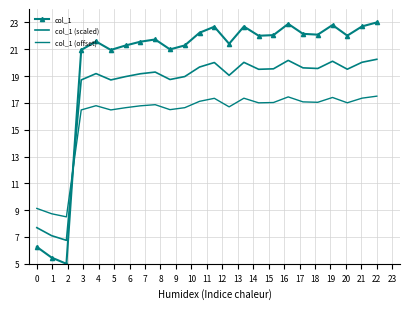

Rank the series by their maximum value, from highest to lowest.

col_1, col_1 (scaled), col_1 (offset)